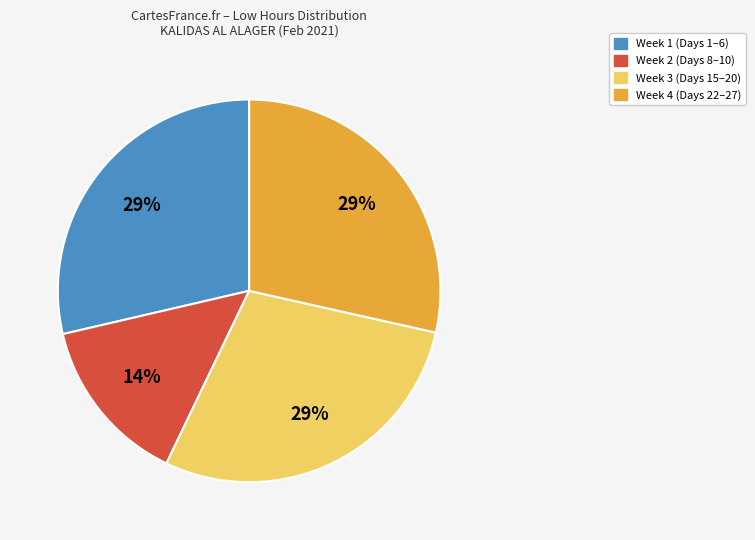

Count the number of slices in the pie.

4